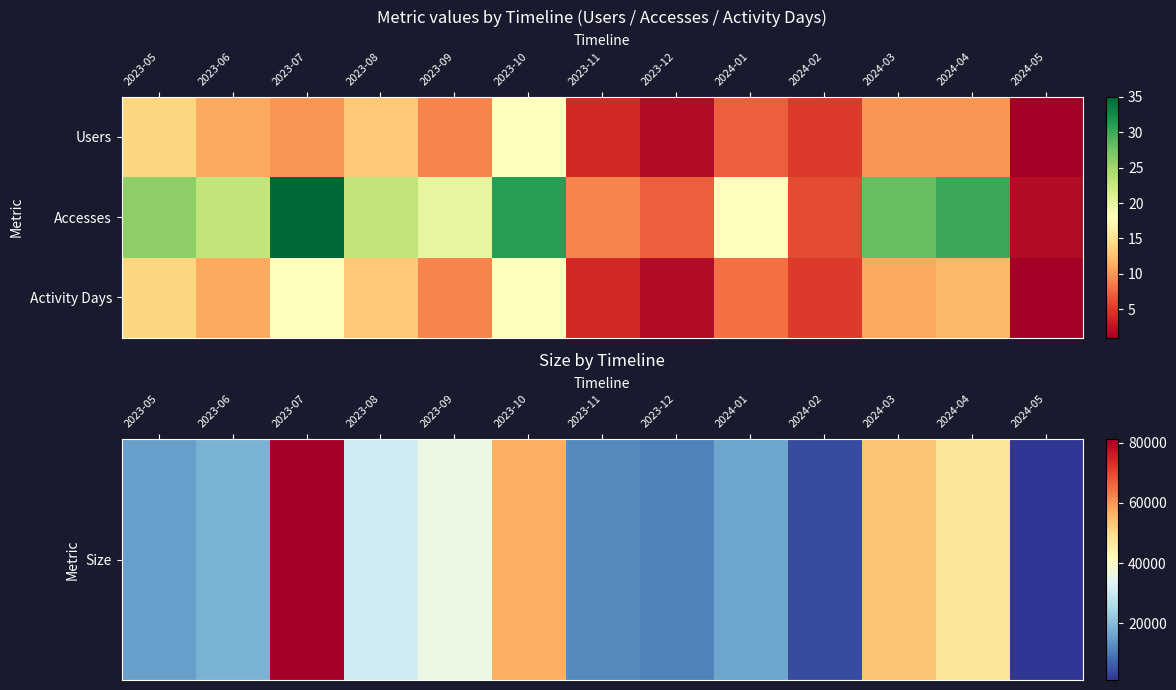

What is the maximum value shown in the chart?

81242